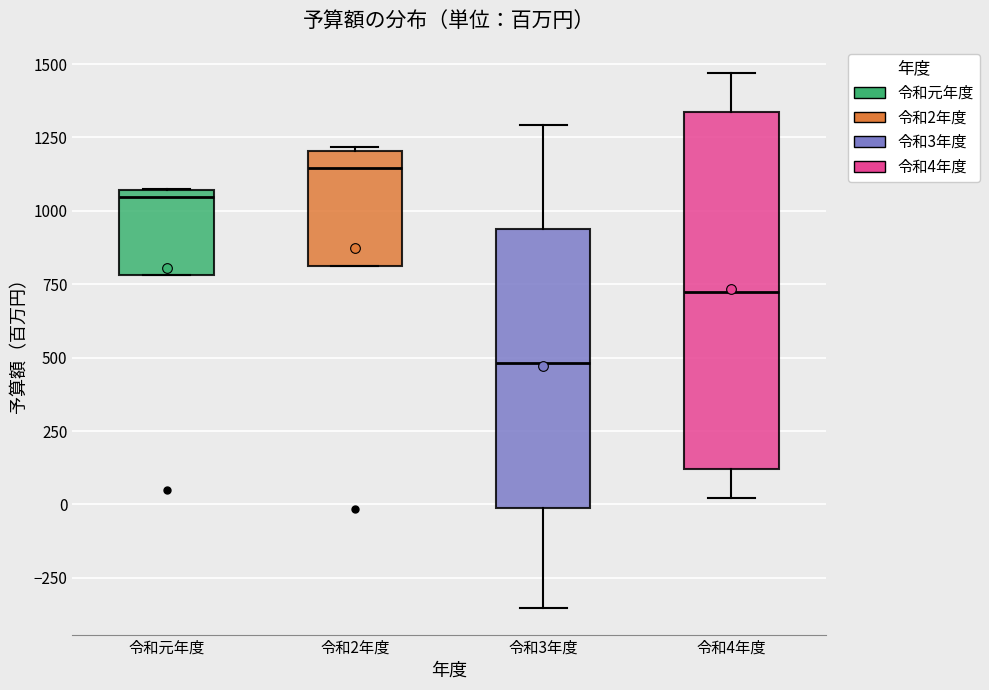

Where is the lower edge of the box for 令和3年度 on the y-axis? The values are not printed on the chart, so give them approximately, as read against the axis.

0